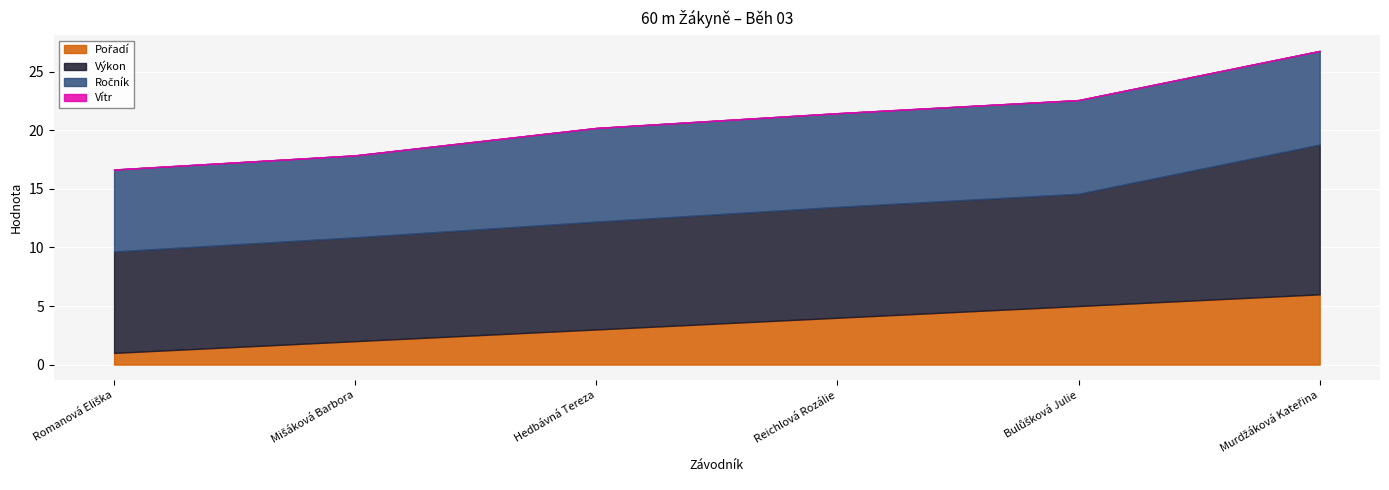

At how many categories does at least one series exceed 6?

6